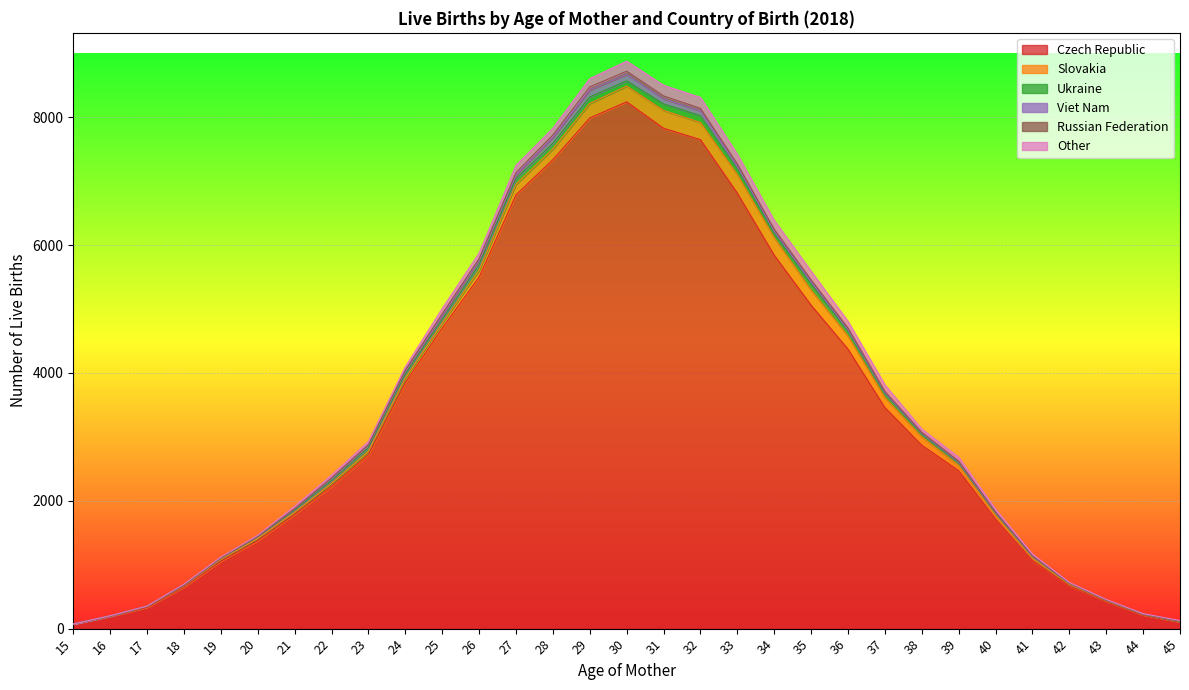

At which label is Russian Federation closest to 24?

25